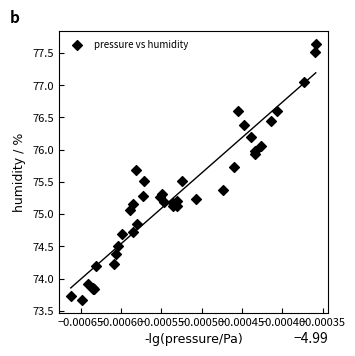

What Y value in the scatter plot is closest to 75?

75.1